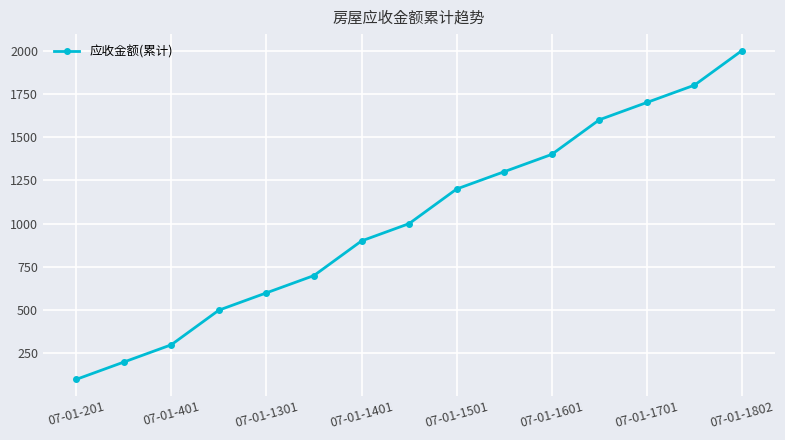

Reading right to left, transcribe all the data shown in this chart.

2000	1800	1700	1600	1400	1300	1200	1000	900	700	600	500	300	200	100